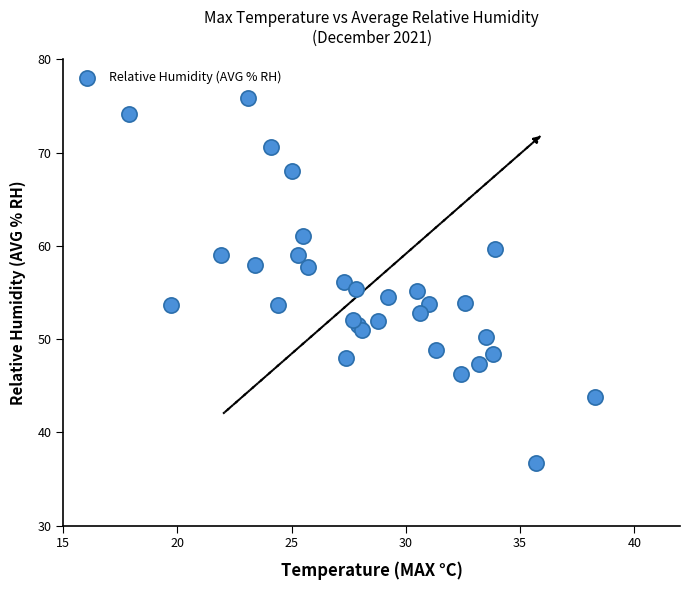

What is the range of X values (max minus min)?

20.4